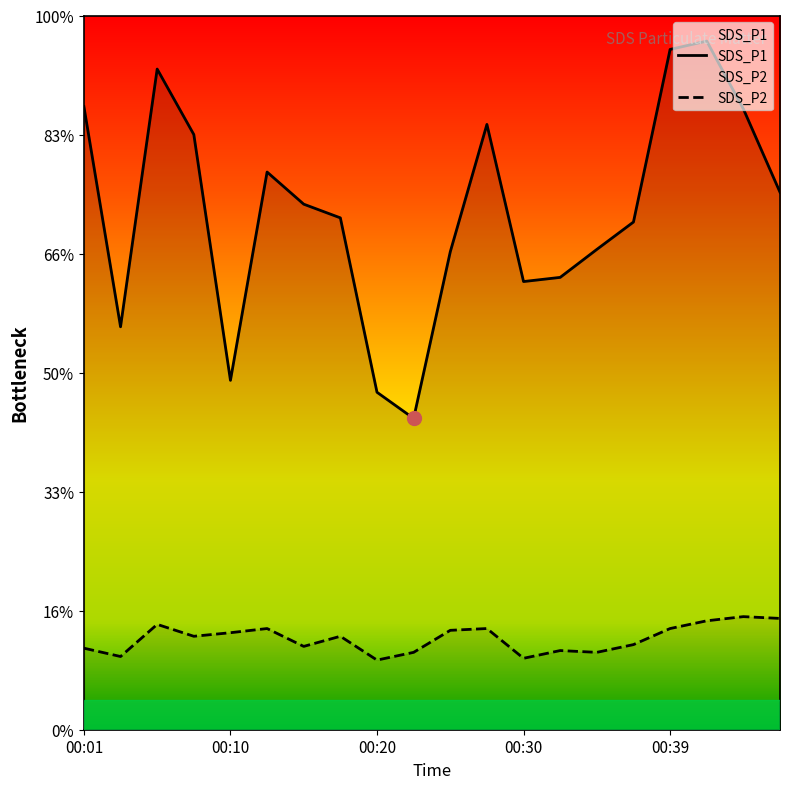

True or false: SDS_P2 and SDS_P1 cross at least once.

False